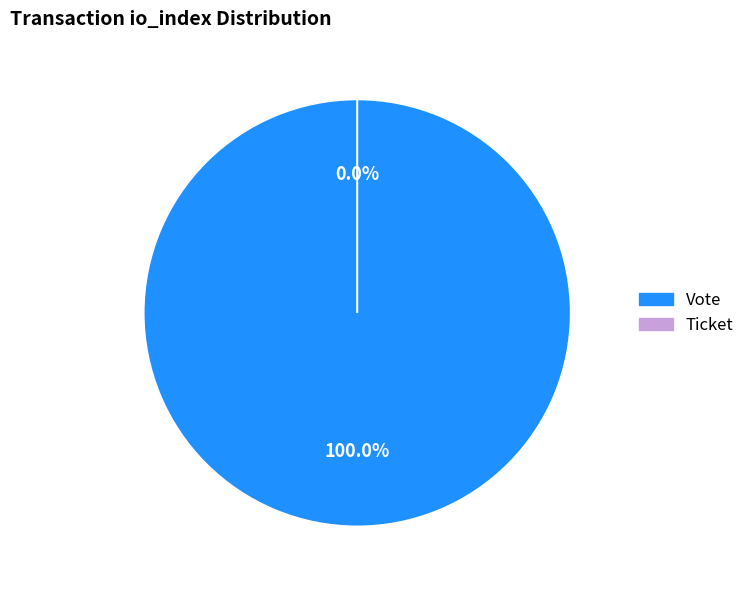

The Ticket (io_index=0) slice represents 0% of the pie. True or false?

True